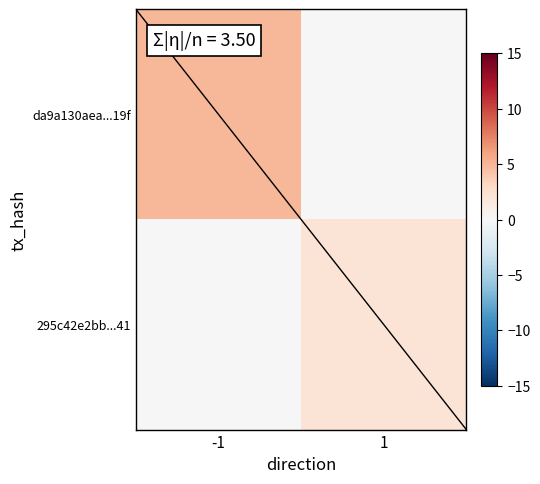

Rank the series by their maximum value, from lowest to highest.

295c42e2bb...41, da9a130aea...19f